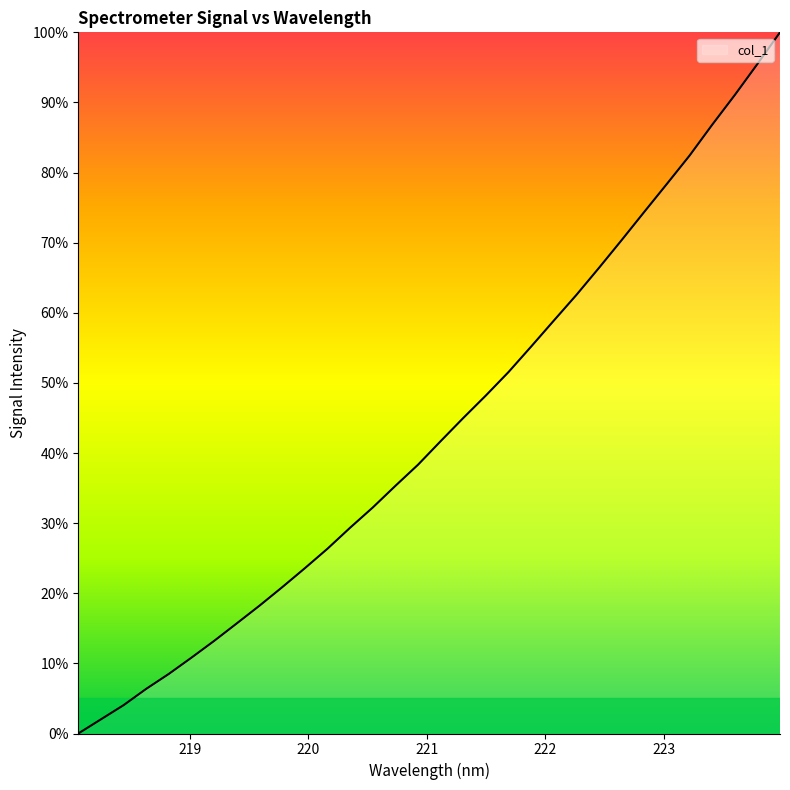

What is the difference between the maximum and minimum values?

100.0